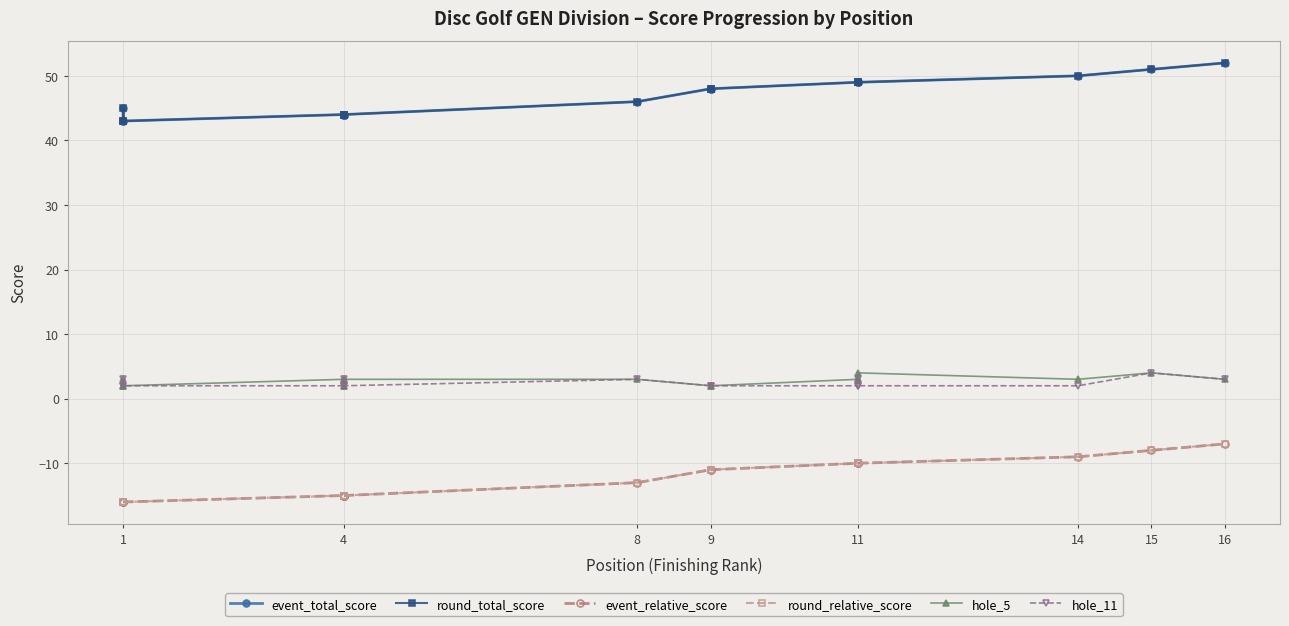

True or false: round_relative_score and event_total_score cross at least once.

False